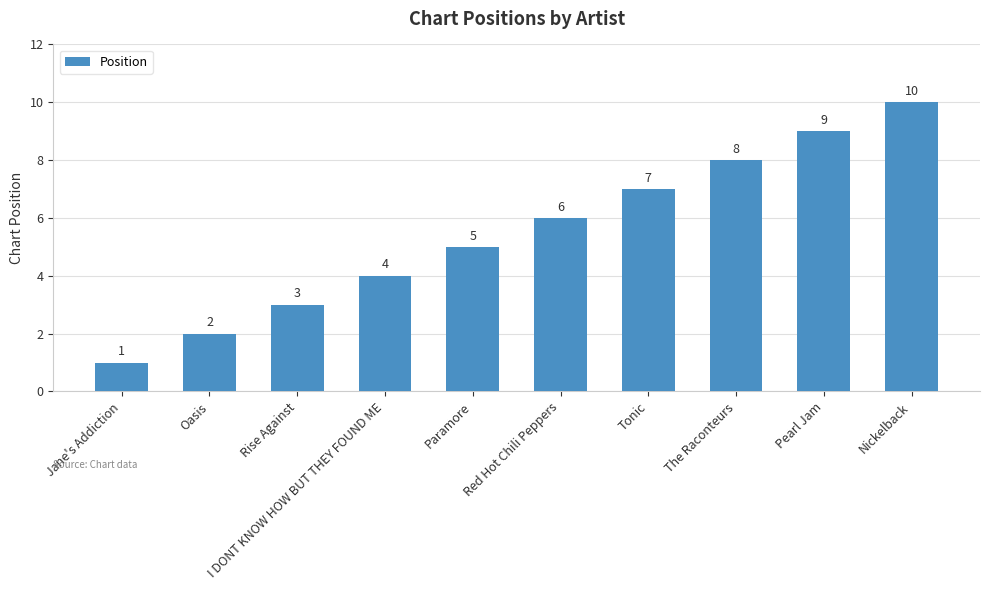

List the labels in order of value, smallest first.

Jane's Addiction, Oasis, Rise Against, I DONT KNOW HOW BUT THEY FOUND ME, Paramore, Red Hot Chili Peppers, Tonic, The Raconteurs, Pearl Jam, Nickelback